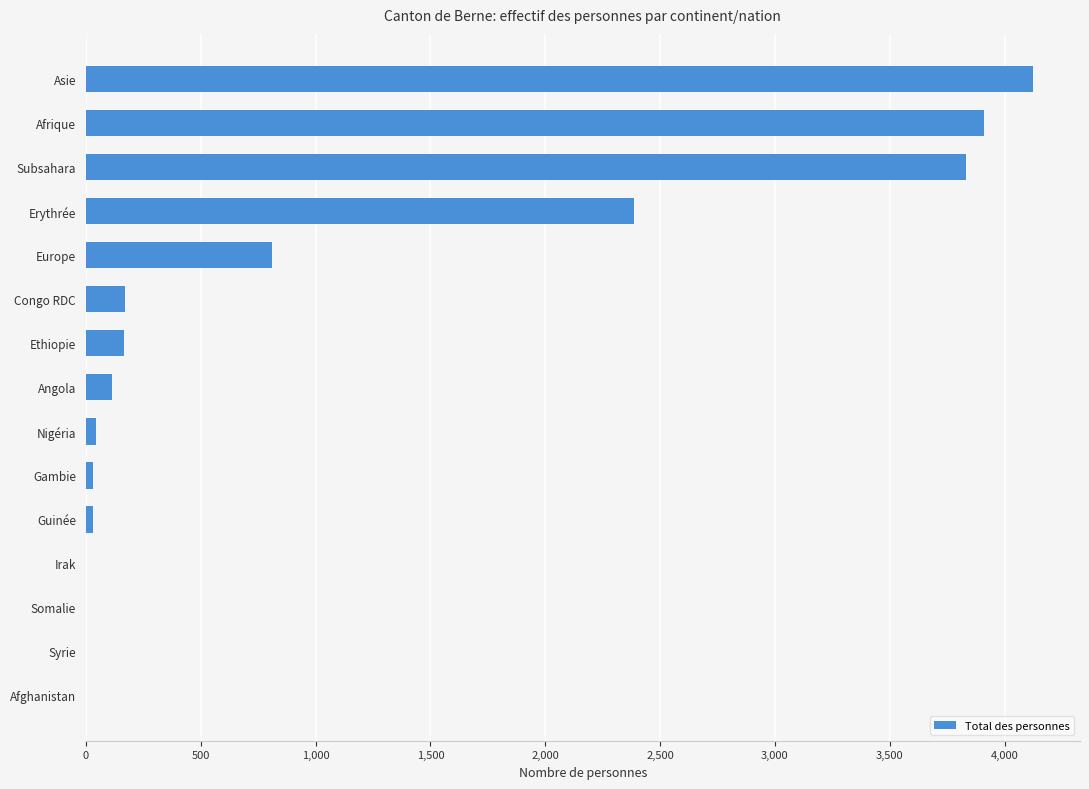

Which has a higher value, Gambie or Congo RDC?

Congo RDC